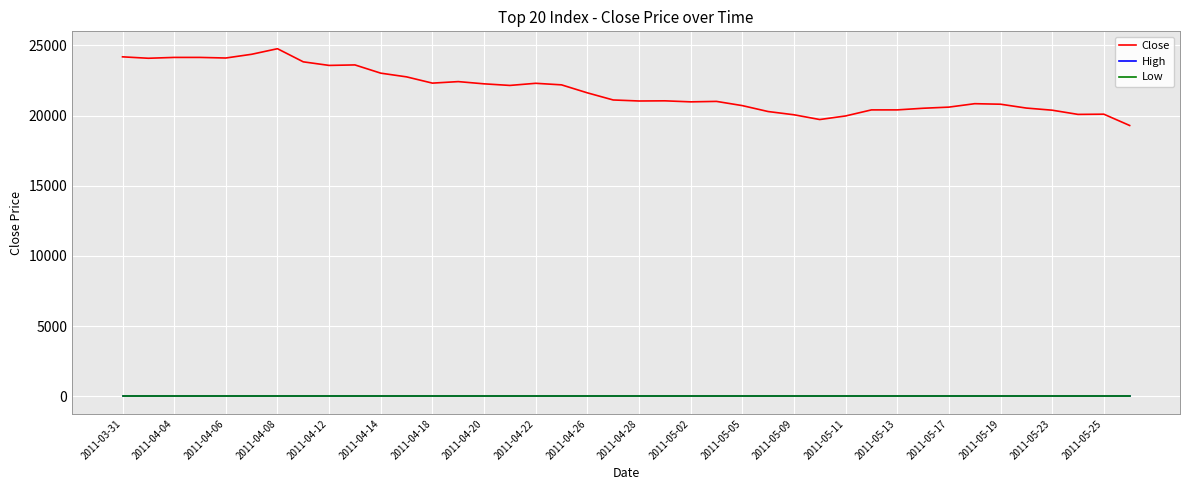

What is the difference between the second highest and minimum values in the Close series?

5072.8